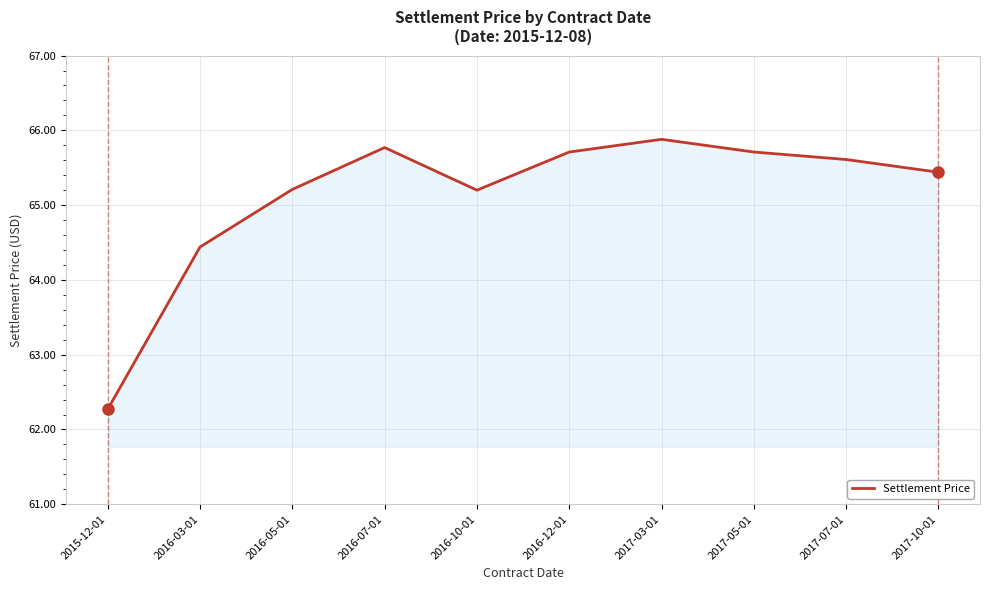

Does the chart have visible grid lines?

Yes